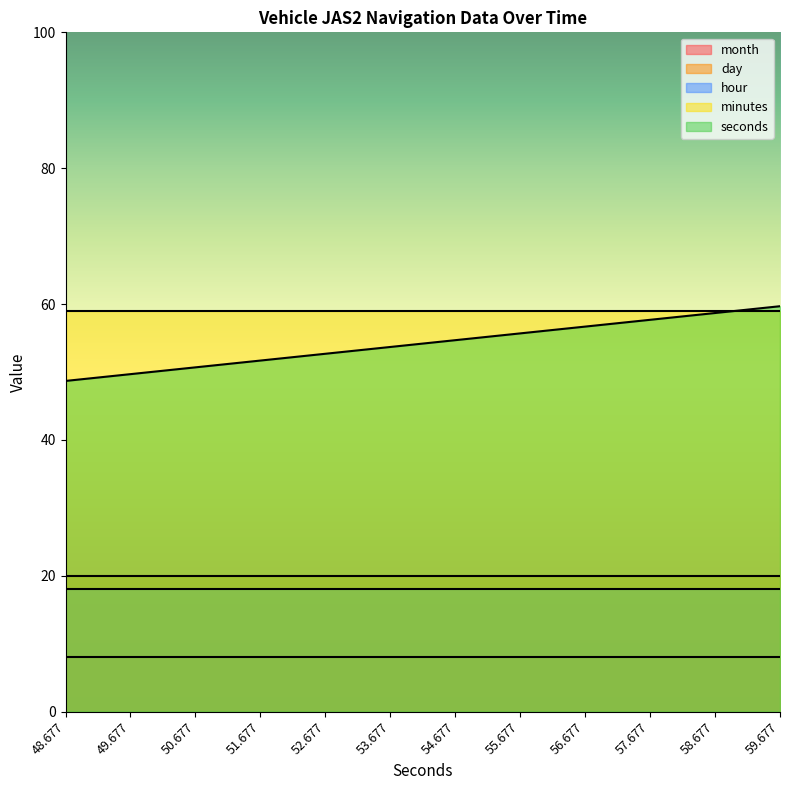

Which category has the lowest value in the hour series?

48.677